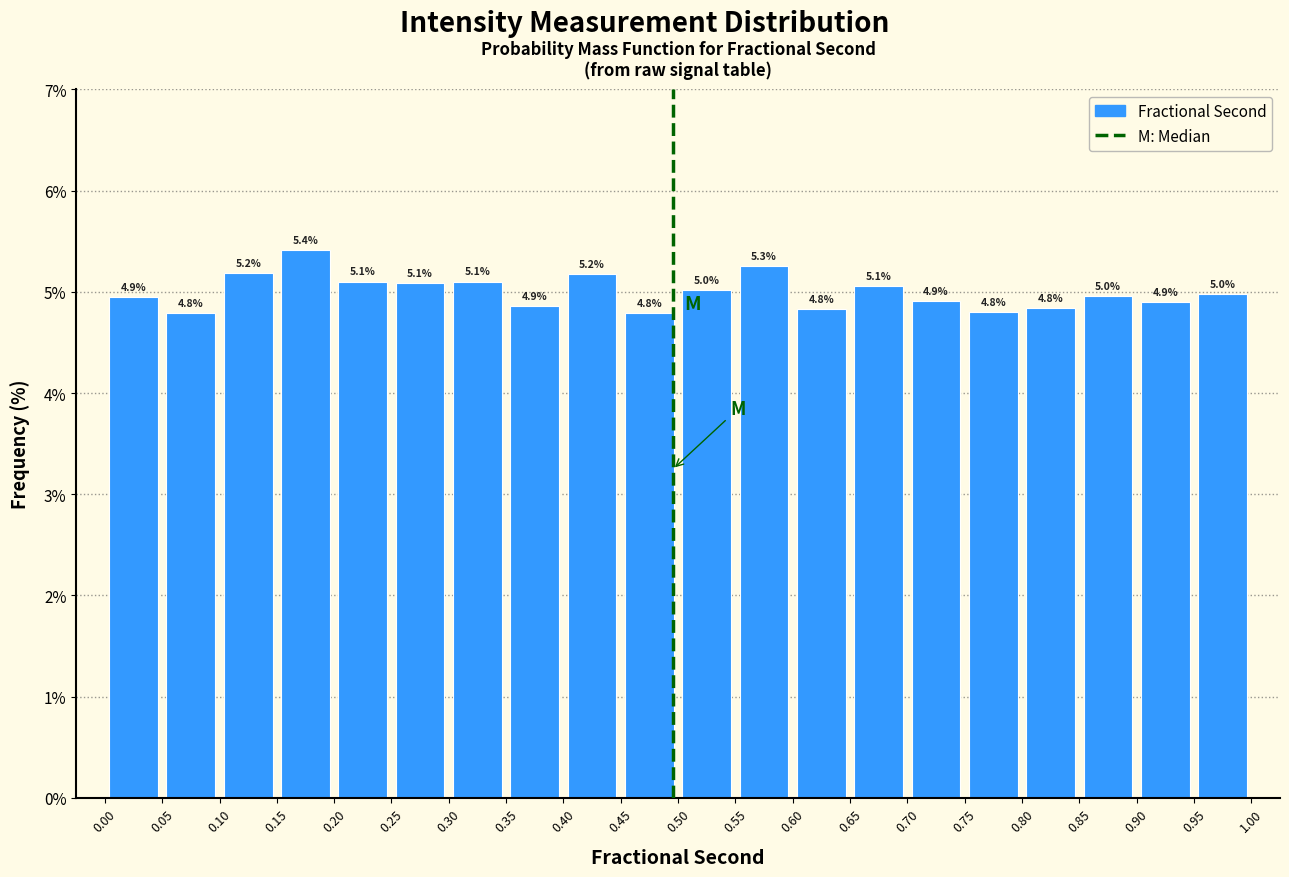

Which range on the x-axis has the tallest bar?

0.15 to 0.20